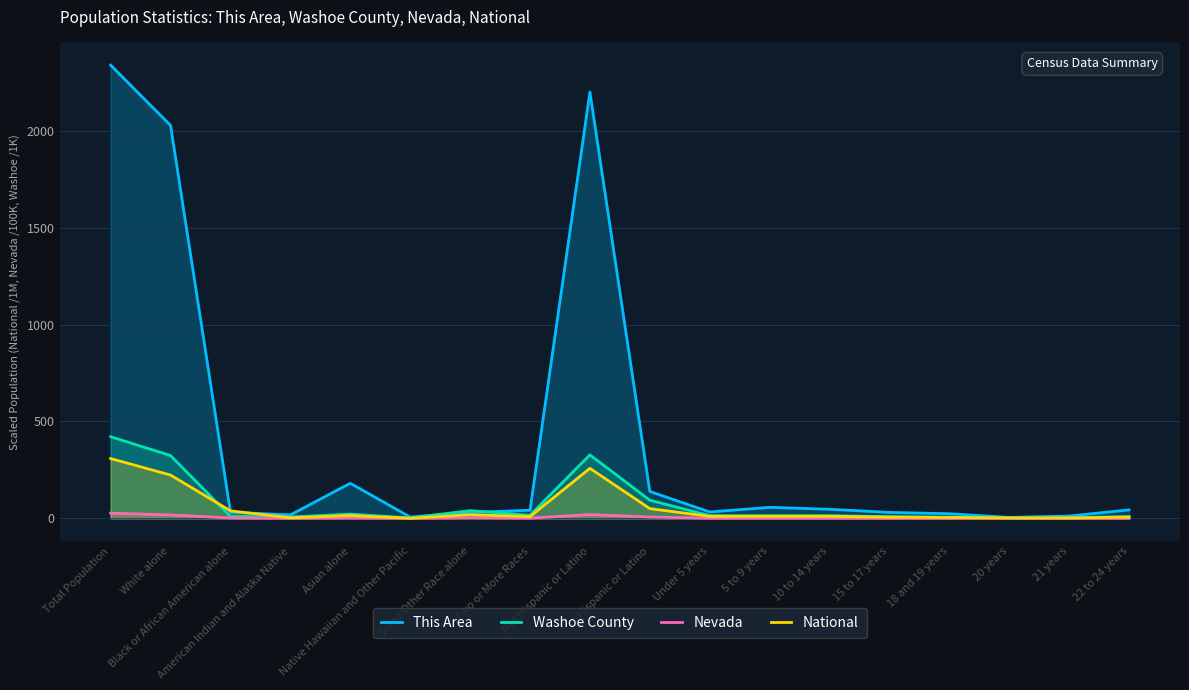

True or false: Washoe County and Nevada cross at least once.

False